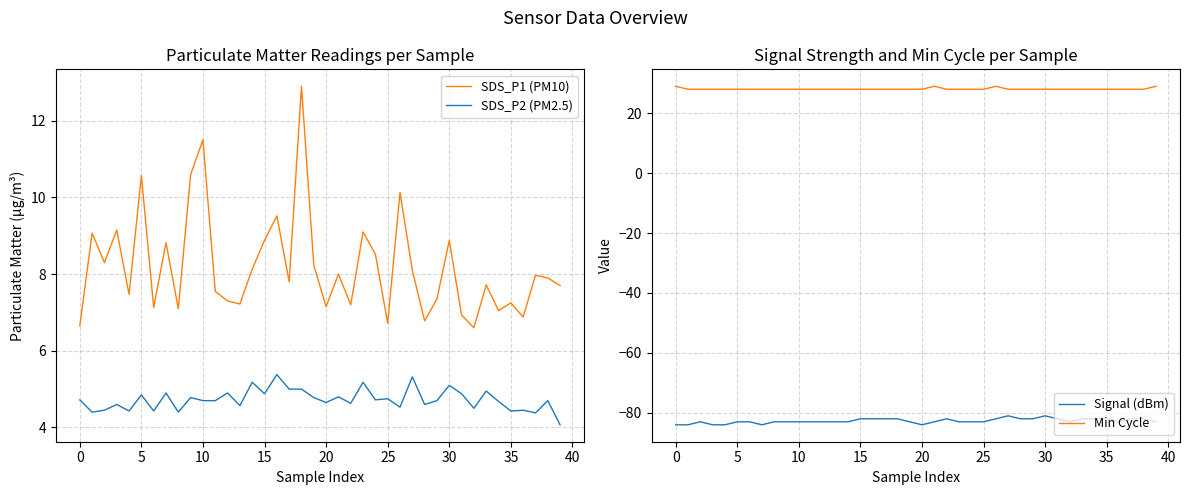

What is the highest value of the SDS_P2 (PM2.5) series?

5.4